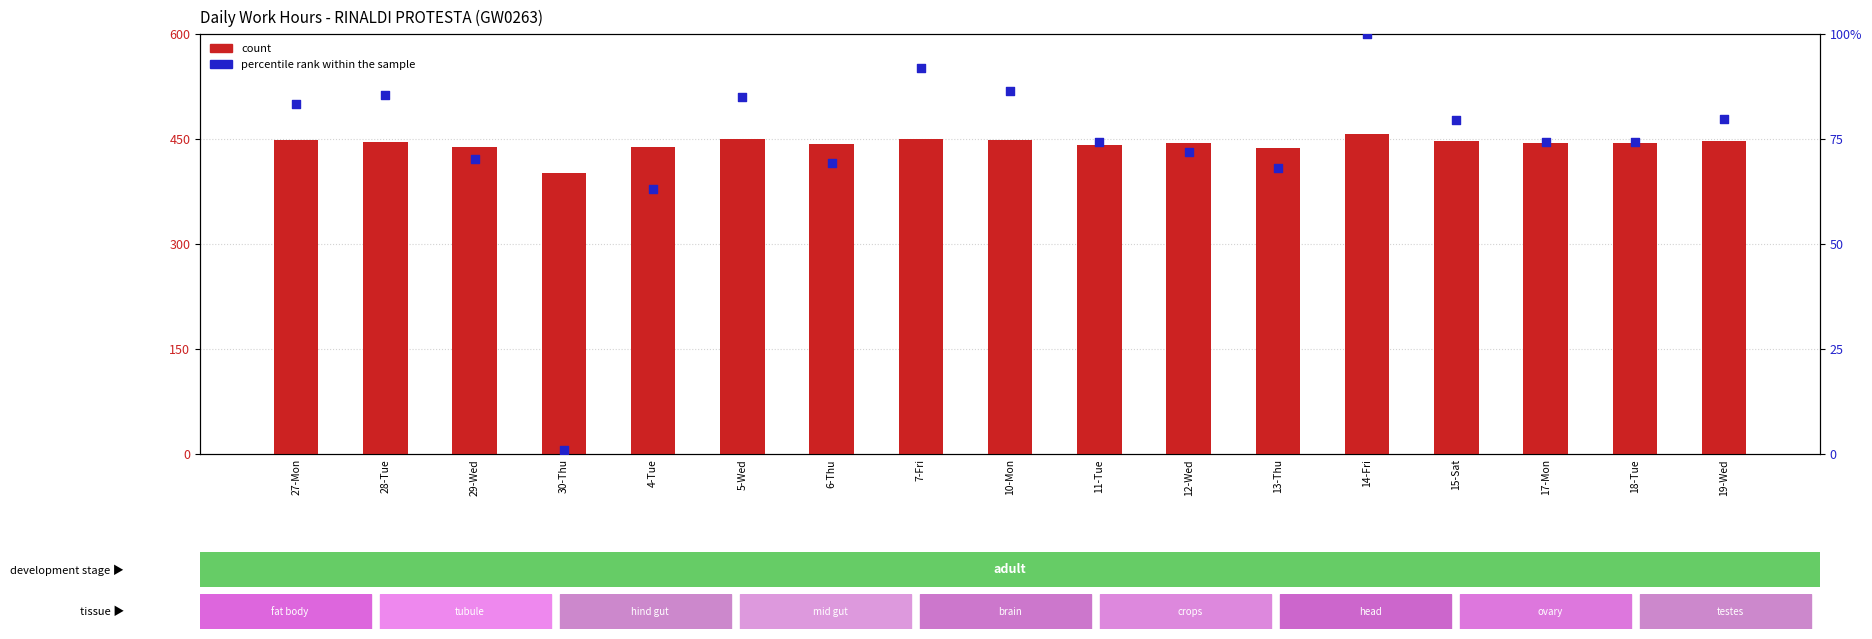

Is the value of percentile rank within the sample at 10-Mon greater than the value of count at 15-Sat?

Yes